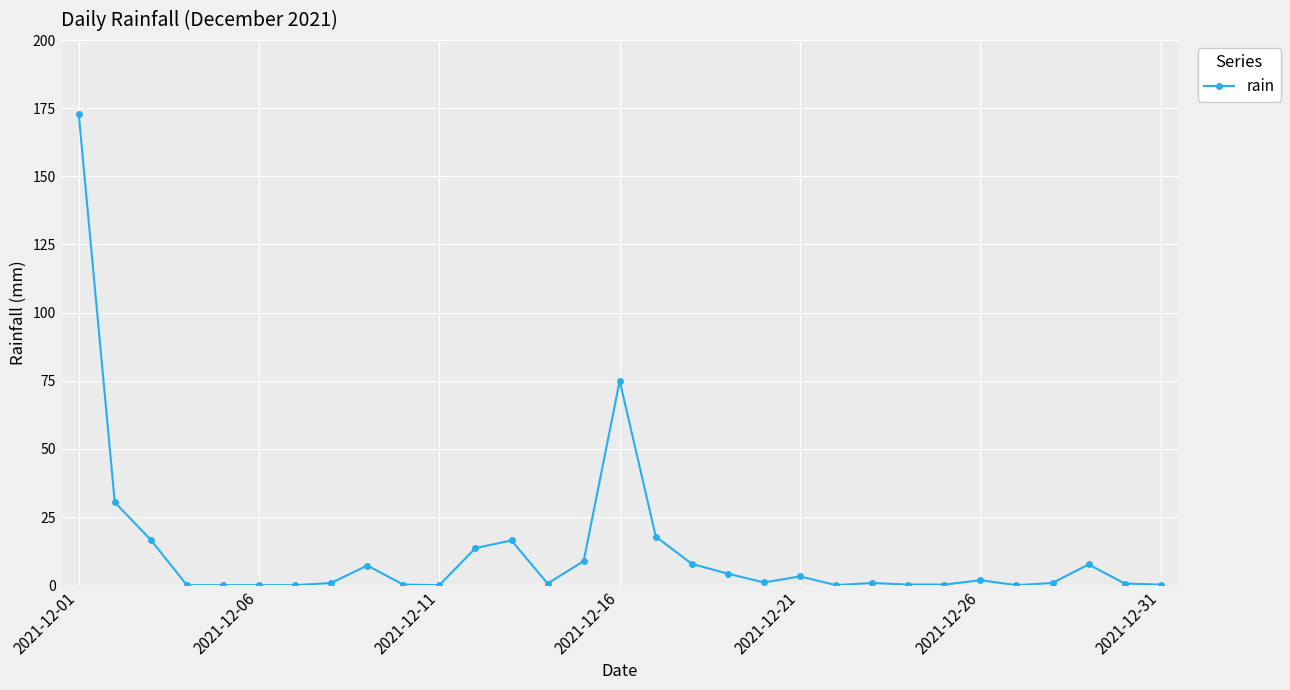

True or false: the data has more than 2 interior local peaks.

True